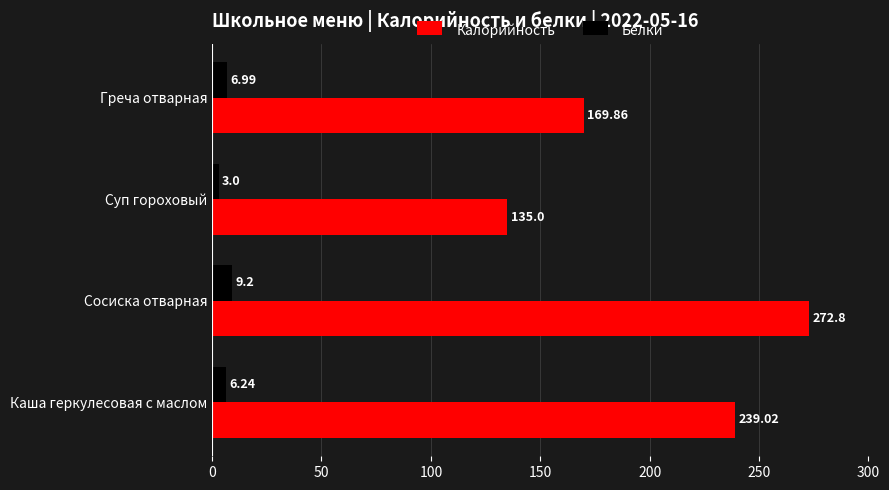

What is the spread (max minus min) of values at Сосиска отварная?

263.6